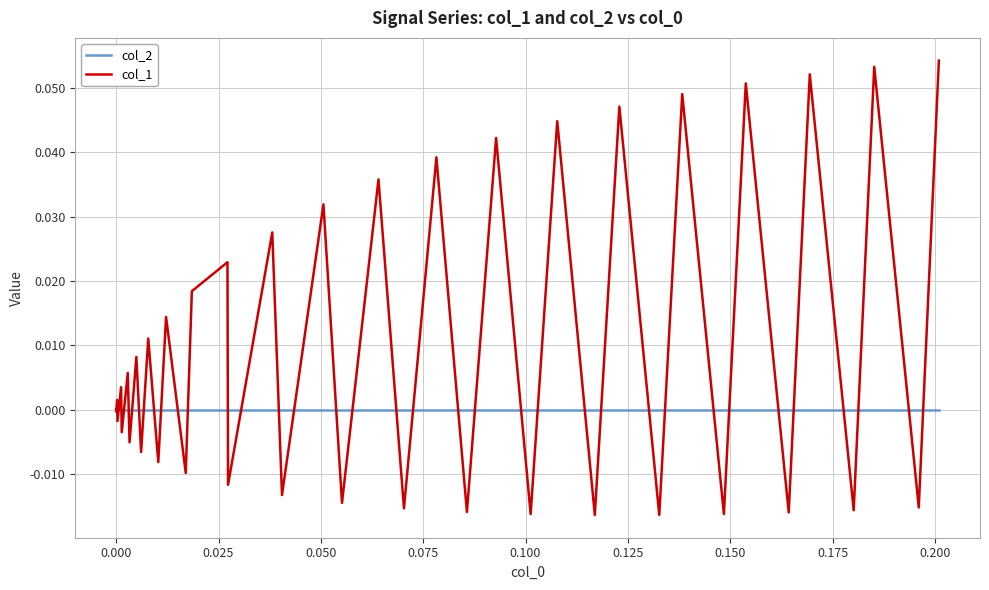

Which series has the widest spread of values?

col_1